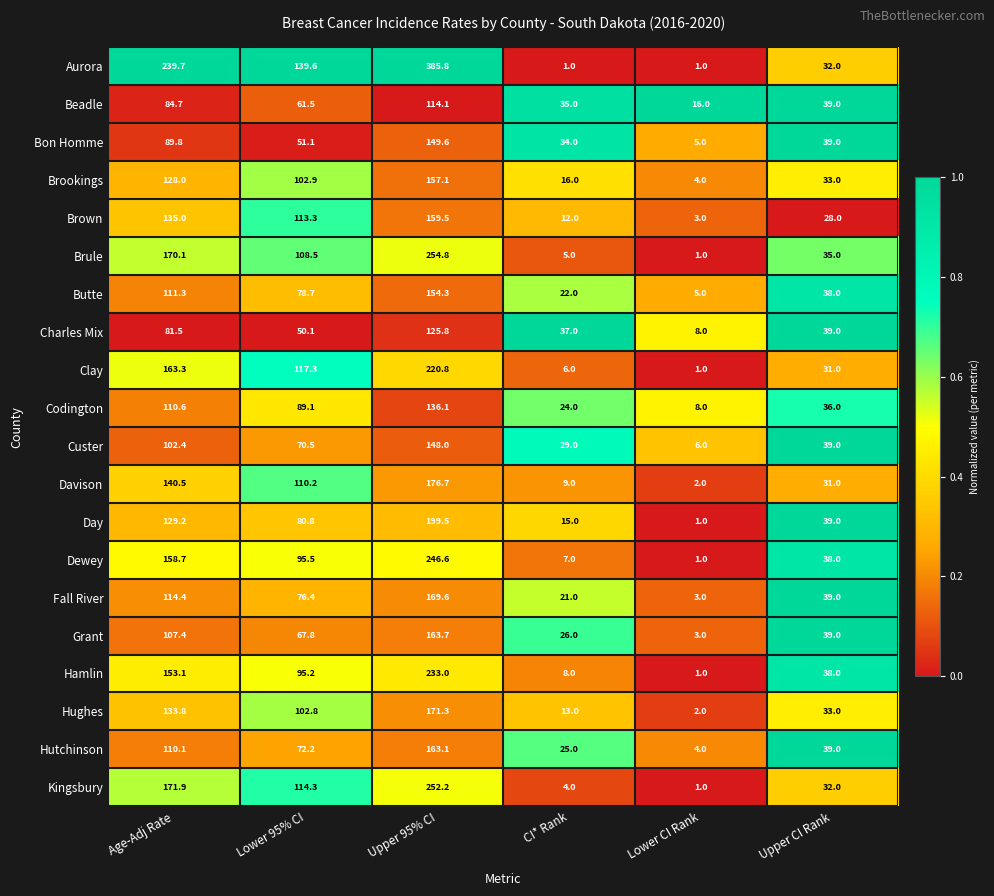

The Hughes series shows 2.0 at Lower CI Rank. True or false?

True